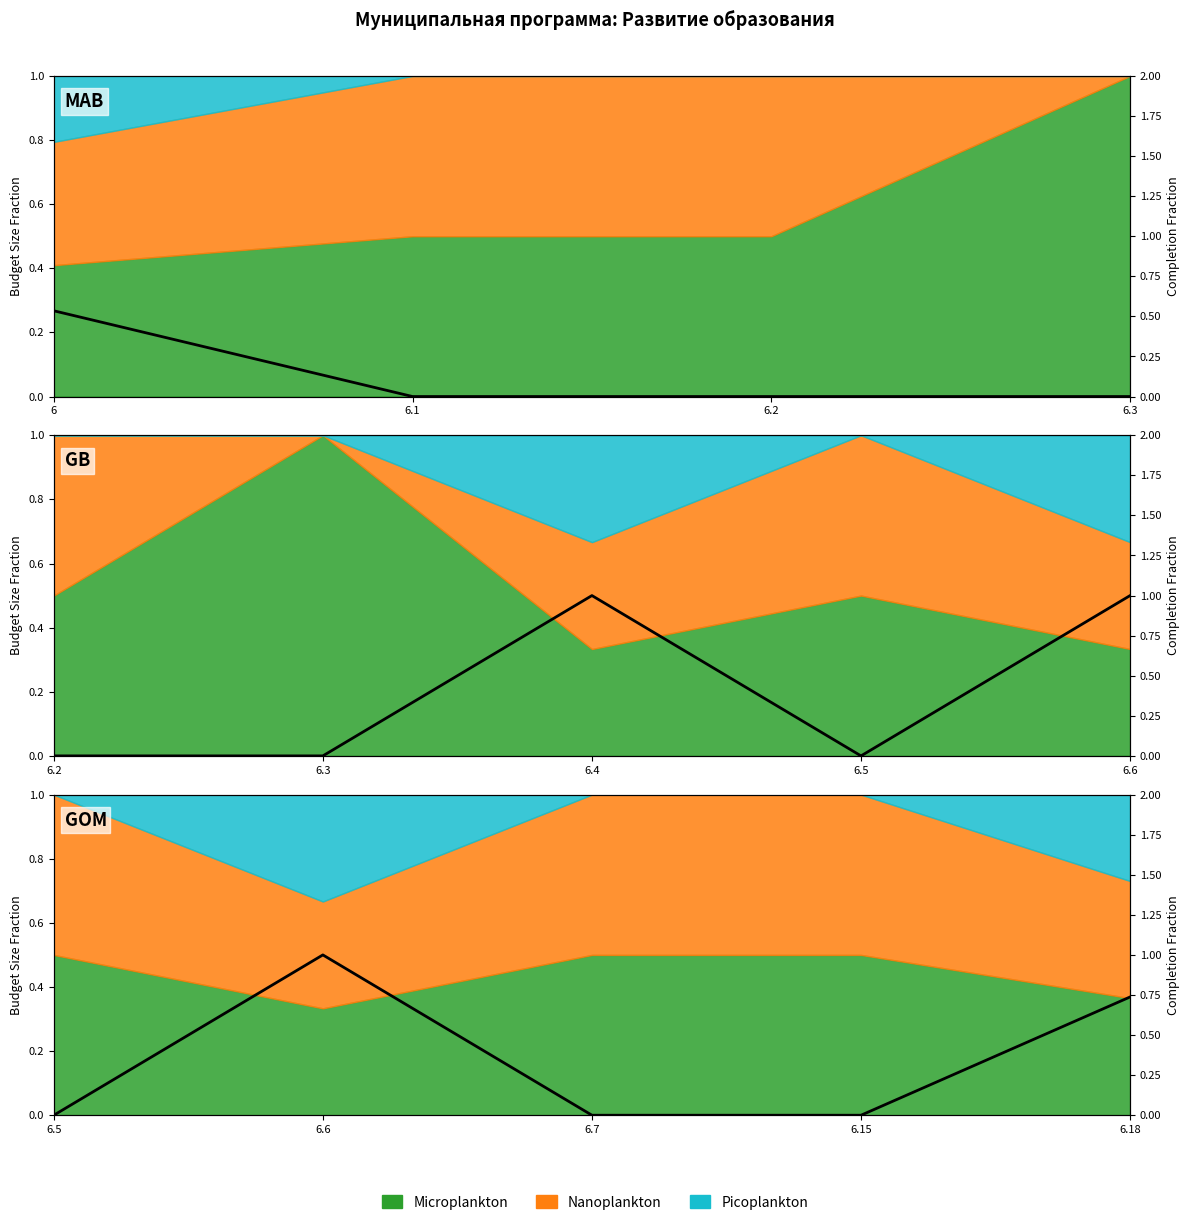

What is the maximum value shown in the chart?

1.0